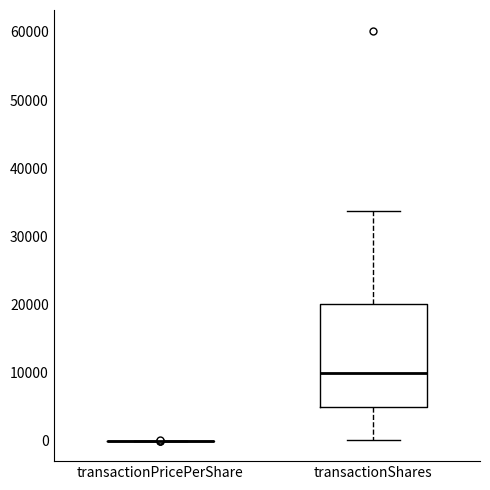

Reading left to right, read every box against the y-axis: the position of its median line, the range the box covers, and the ends of its whiskers. The values are not printed on the chart, so give them approximately, as read against the axis.

transactionPricePerShare: box collapsed to a line at 0, whiskers 0 to 0
transactionShares: median 10000, box 5000 to 20000, whiskers 0 to 34000